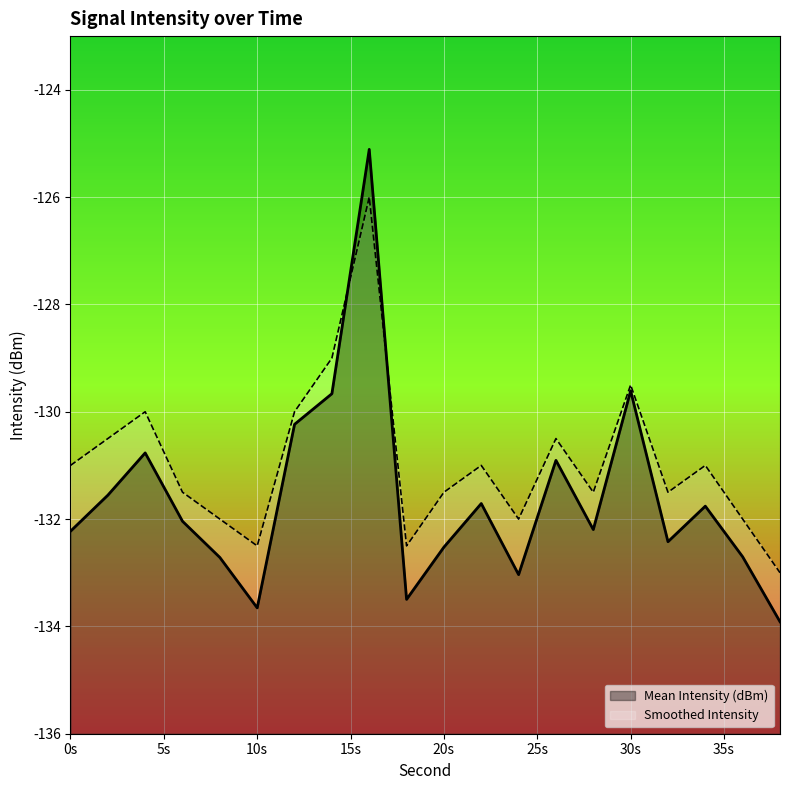

What is the approximate value of Mean Intensity (dBm) at 18?

-133.5